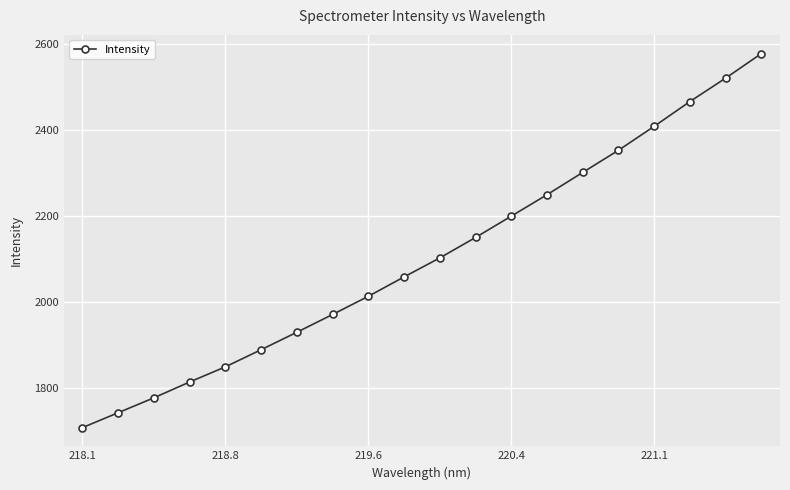

What is the value of the 18th point from the left?

2466.6